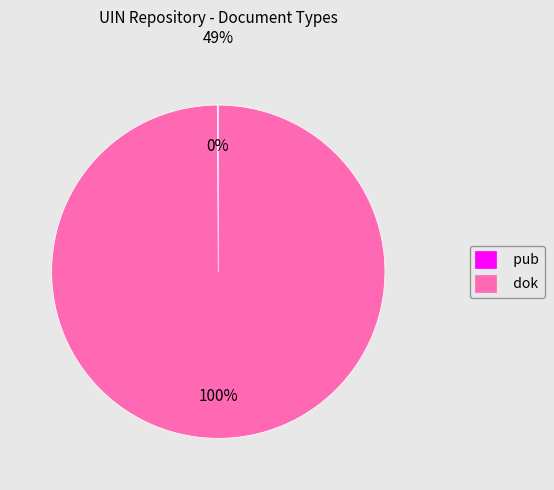

Is it true that dok is 100% of the pie?

True